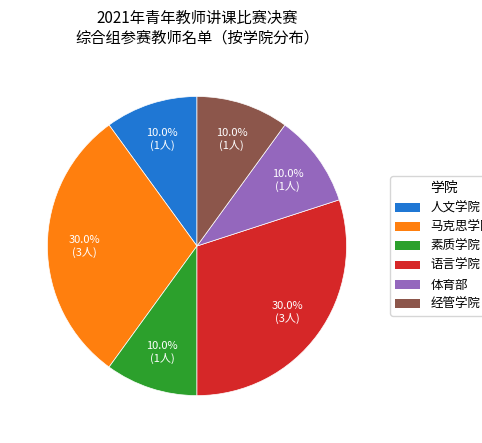

How many slices are in this pie chart?

6